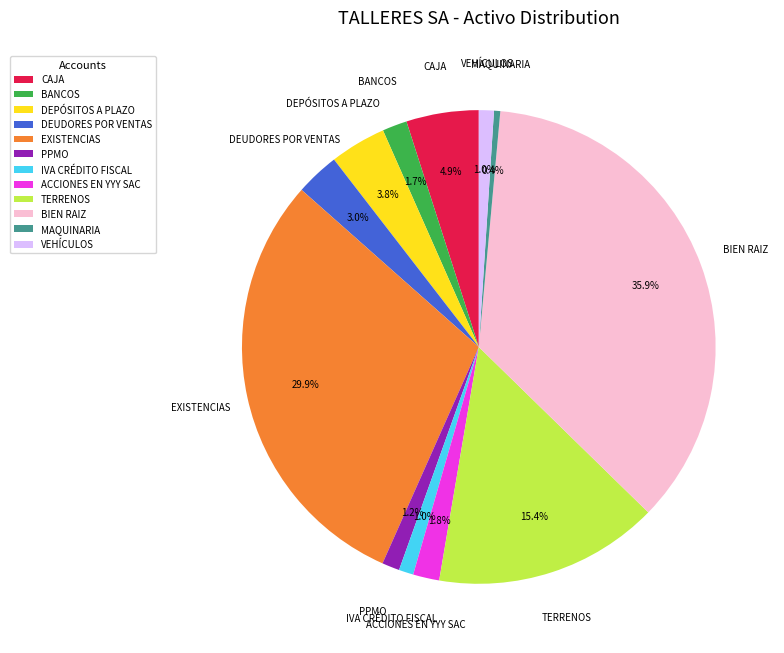

True or false: VEHÍCULOS accounts for 1% of the total.

True